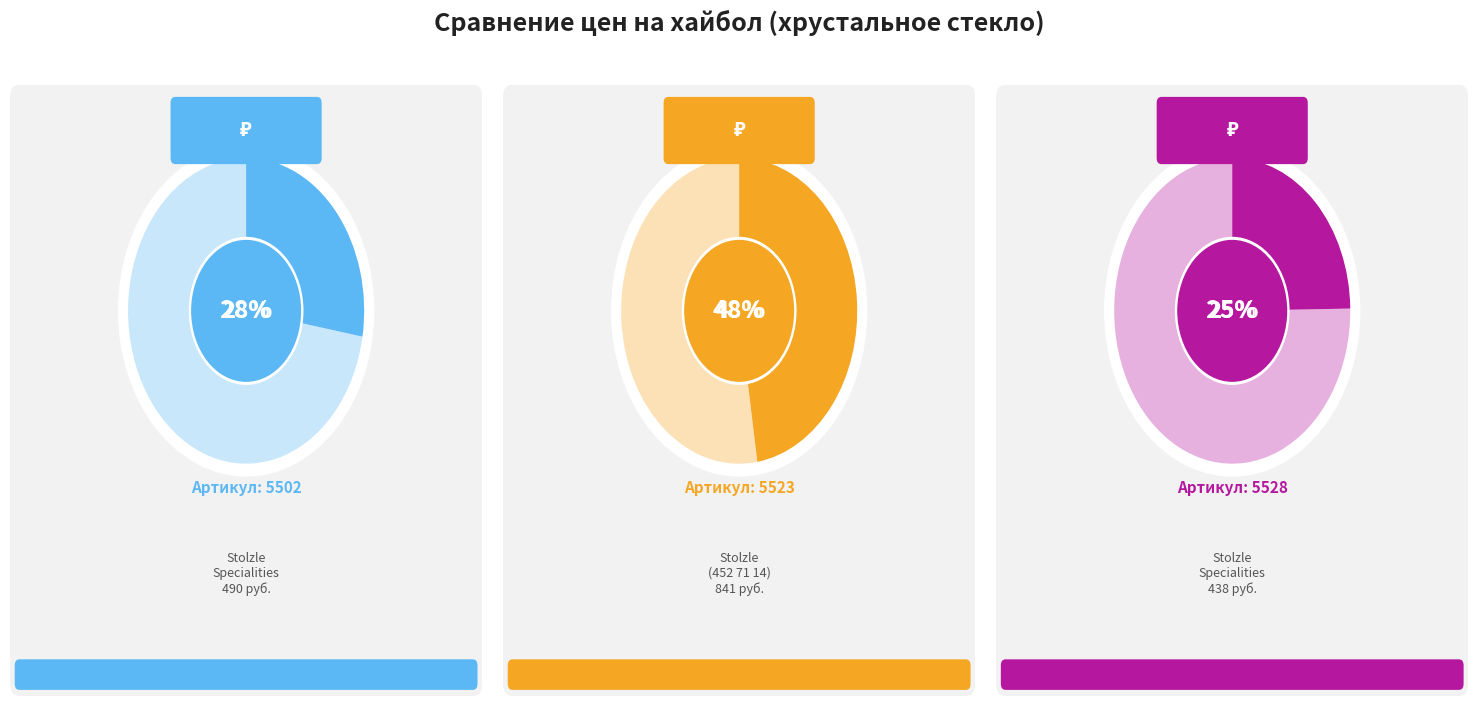

Combined, do 5528 and 5523 account for over 50%?

Yes